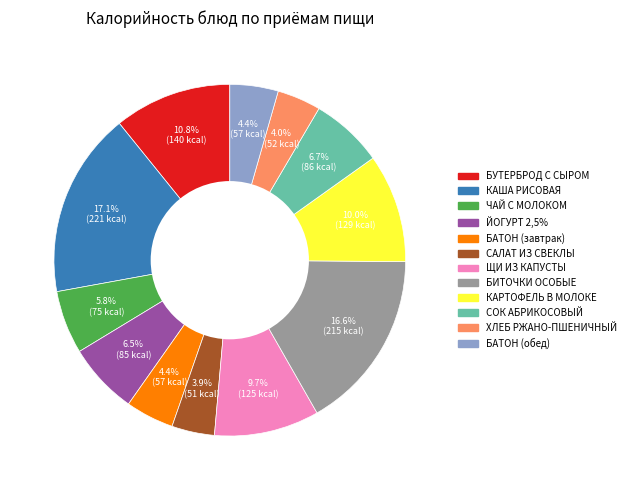

Is there any slice that represents more than half of the pie?

No